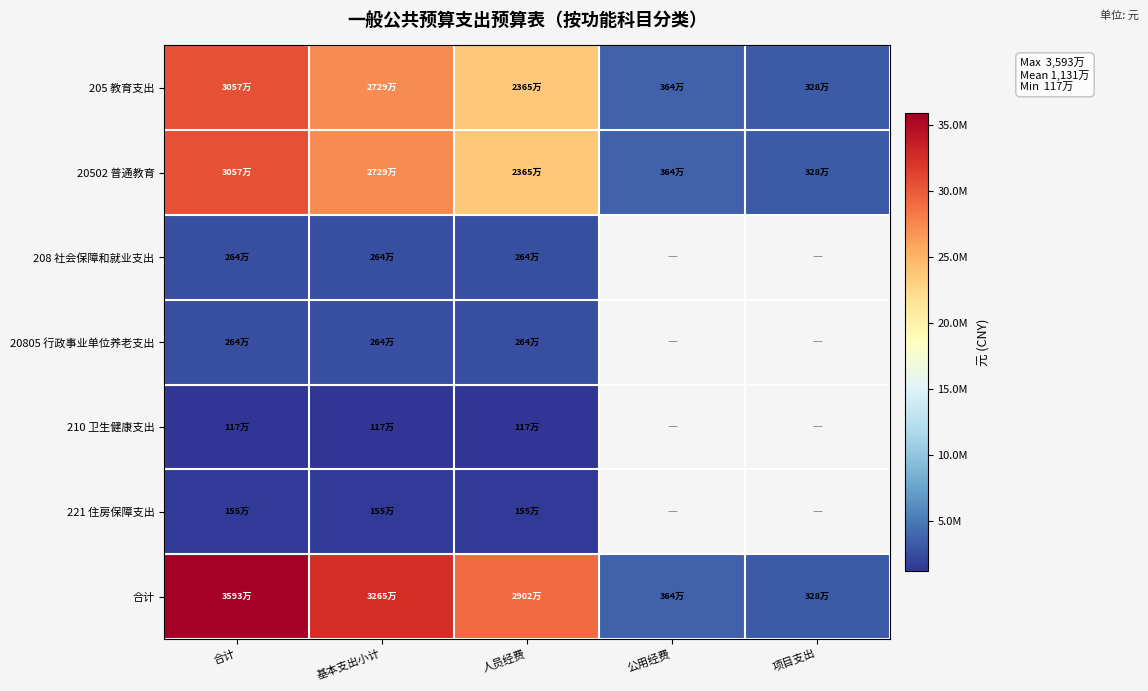

How many positive values does the 221 住房保障支出 series have?

3